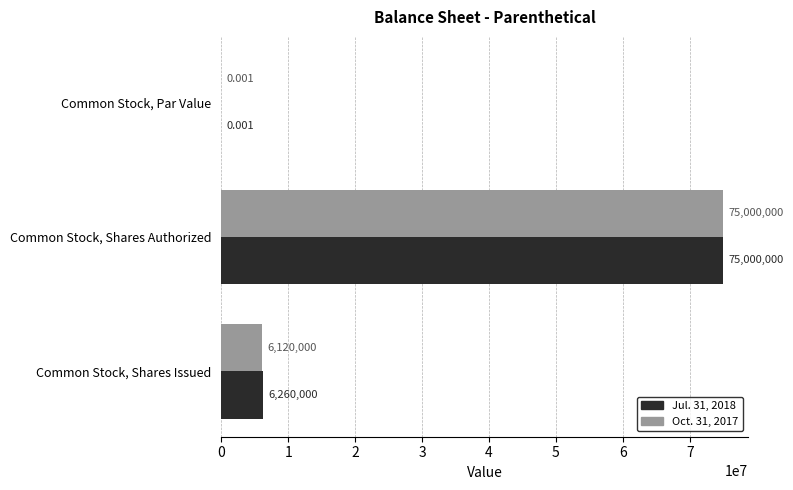

Which category has the highest value across all series?

Common Stock, Shares Authorized